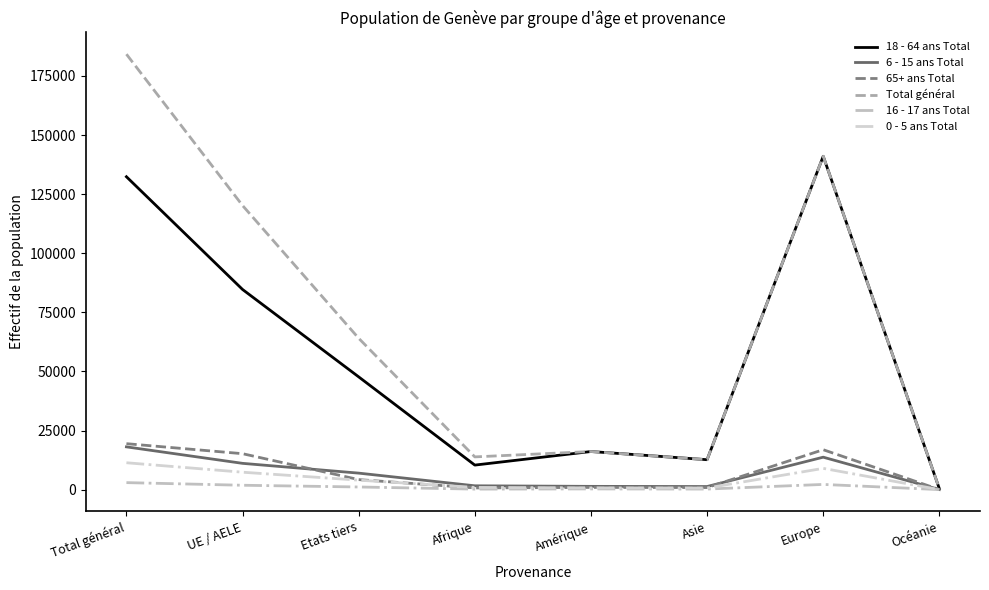

What is the maximum value shown in the chart?

184211